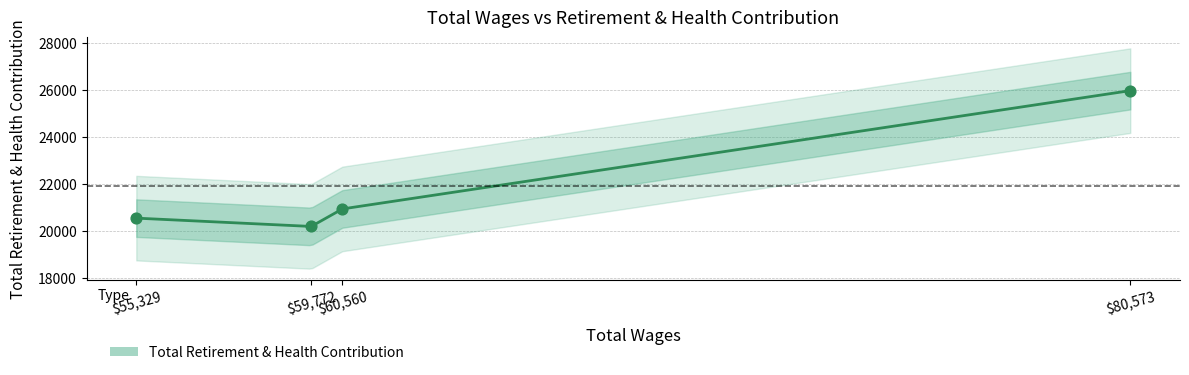

Between 59772.0 and 80573.0, which is larger?

80573.0